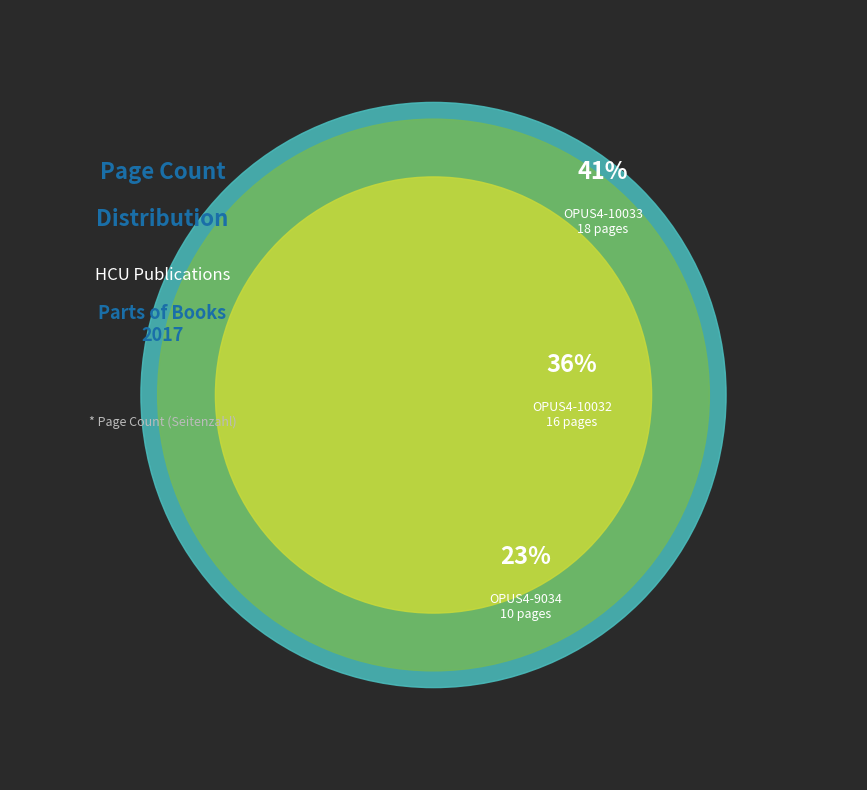

Do OPUS4-9034 and OPUS4-10032 together represent more than half of the pie?

Yes